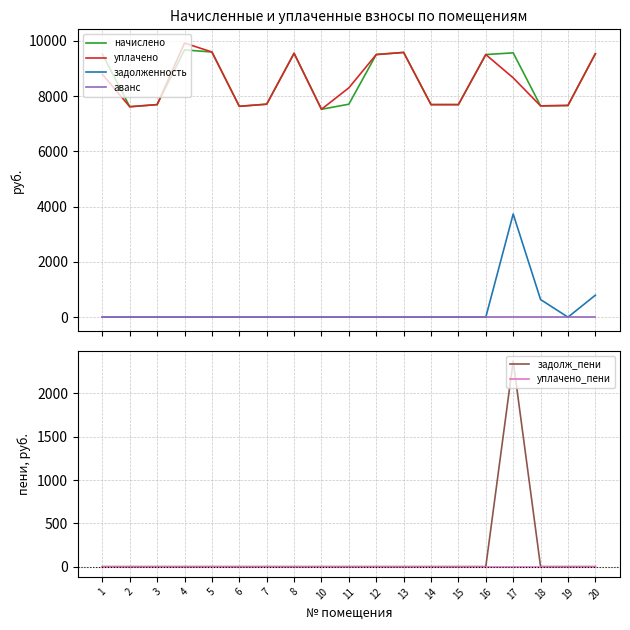

What is the total value across all series at 5?

19200.0